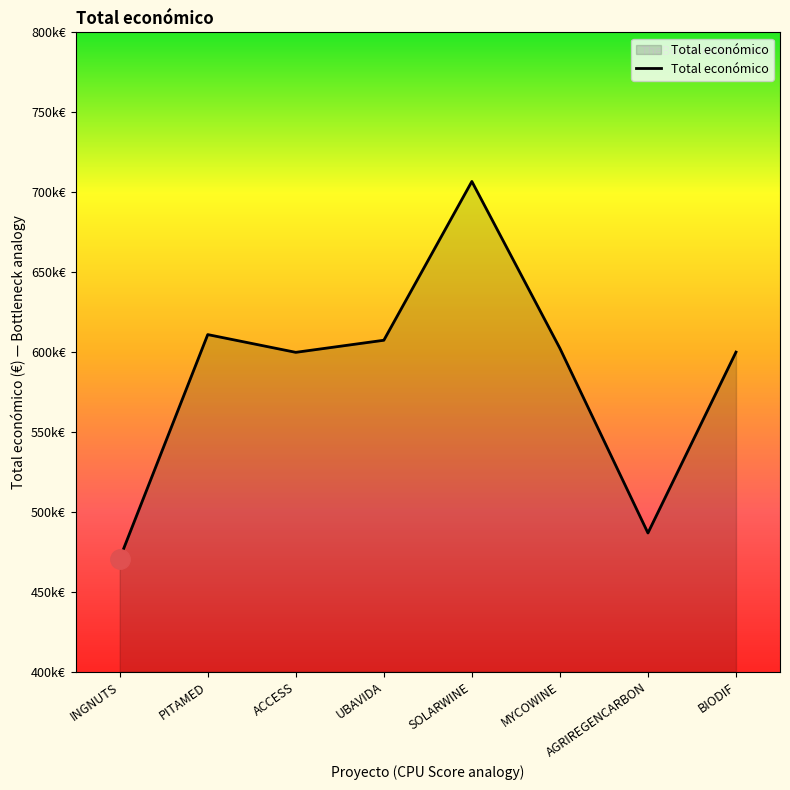

Reading left to right, what are all the values shown in this chart?

470675.0	610889.0	599779.0	607342.0	706697.0	602295.4	486756.0	599927.0